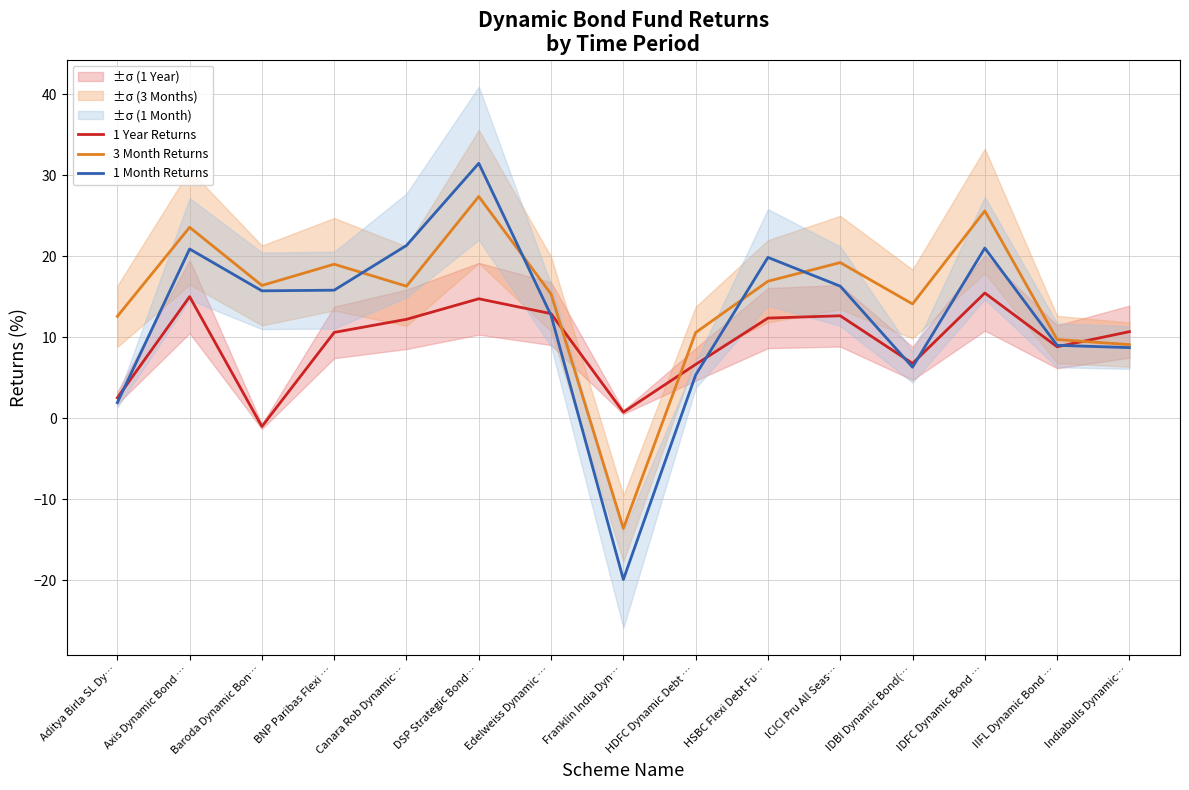

What value does the 3 Month Returns series have at Aditya Birla SL Dy…?

12.6